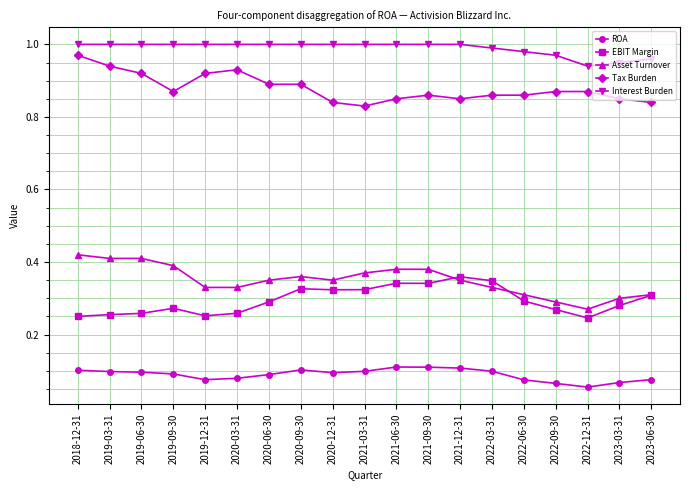

Which series has the largest total across all categories?

Interest Burden